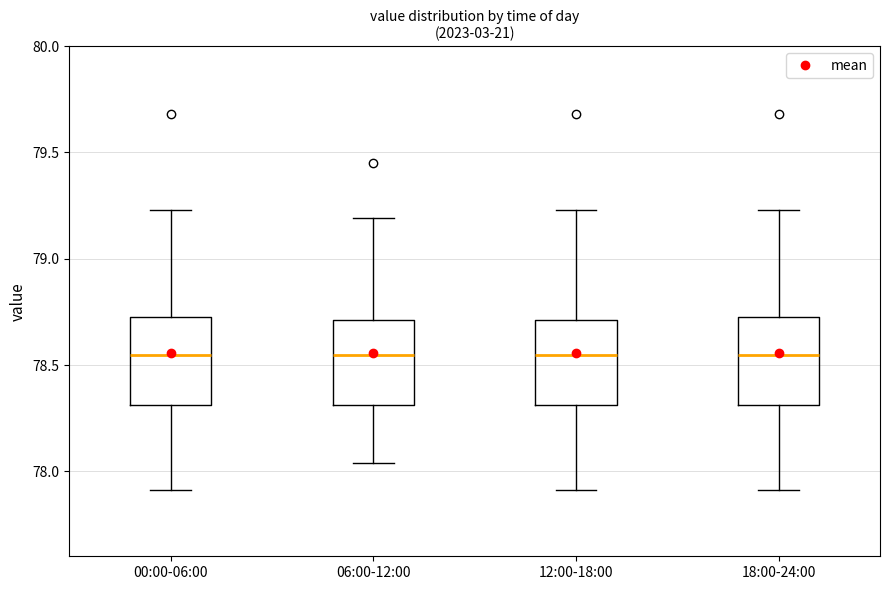

Reading left to right, read every box against the y-axis: the position of its median line, the range the box covers, and the ends of its whiskers. The values are not printed on the chart, so give them approximately, as read against the axis.

00:00-06:00: median 78.55, box 78.30 to 78.75, whiskers 77.90 to 79.25
06:00-12:00: median 78.55, box 78.30 to 78.70, whiskers 78.05 to 79.20
12:00-18:00: median 78.55, box 78.30 to 78.70, whiskers 77.90 to 79.25
18:00-24:00: median 78.55, box 78.30 to 78.75, whiskers 77.90 to 79.25